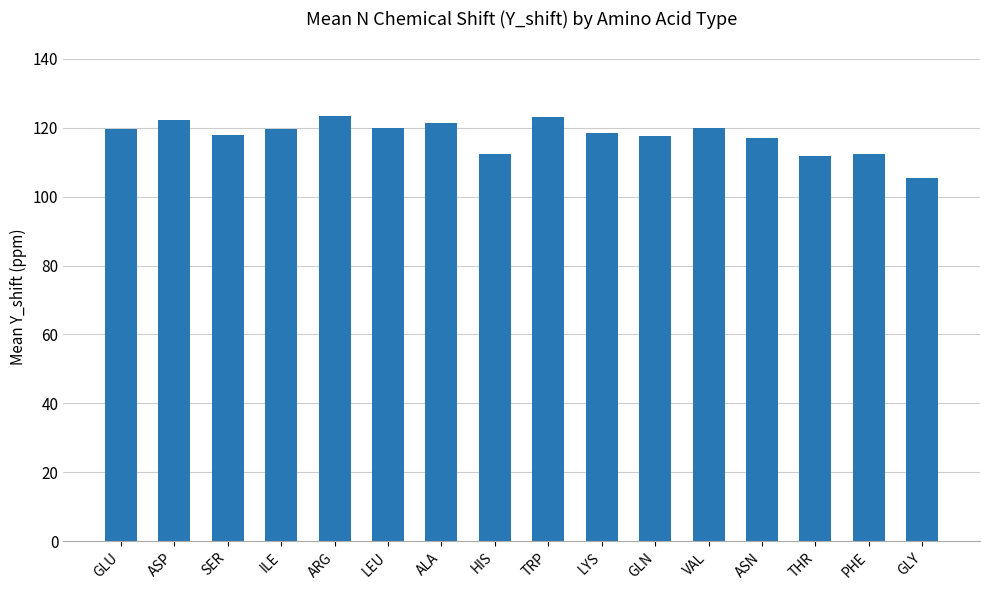

What is the maximum value shown in the chart?

123.3